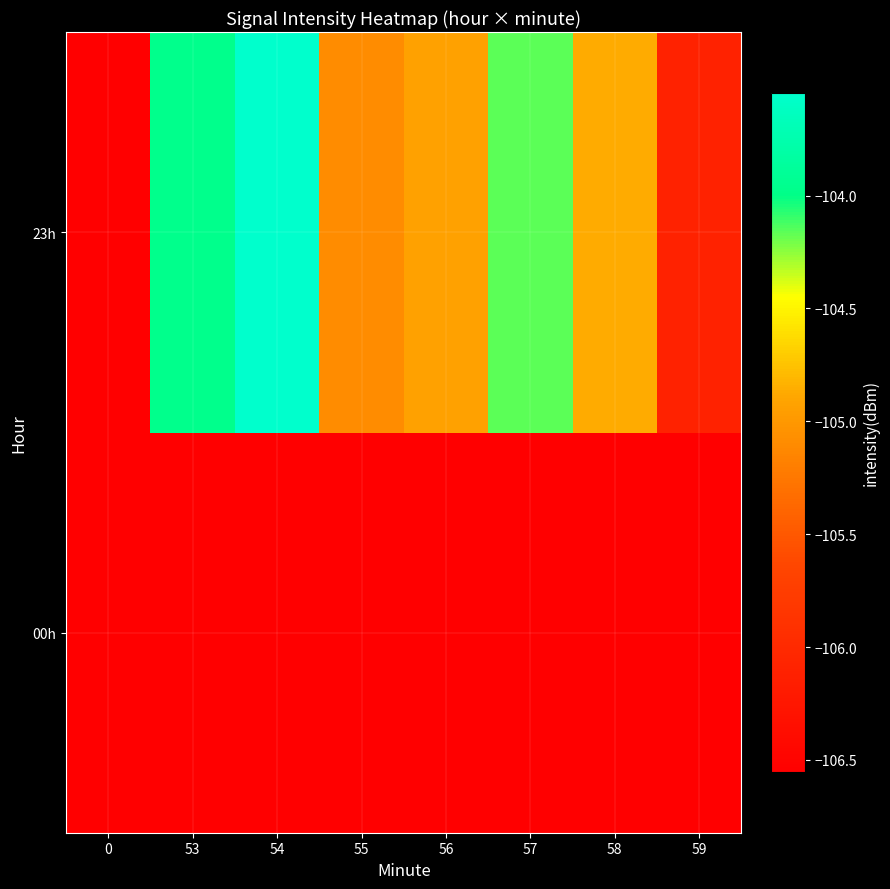

What is the greatest value displayed?

-103.5